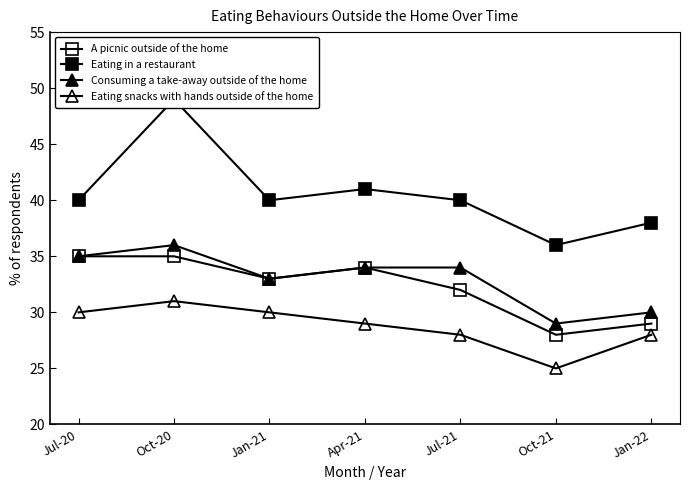

What is the label of the 7th point from the left?

Jan-22